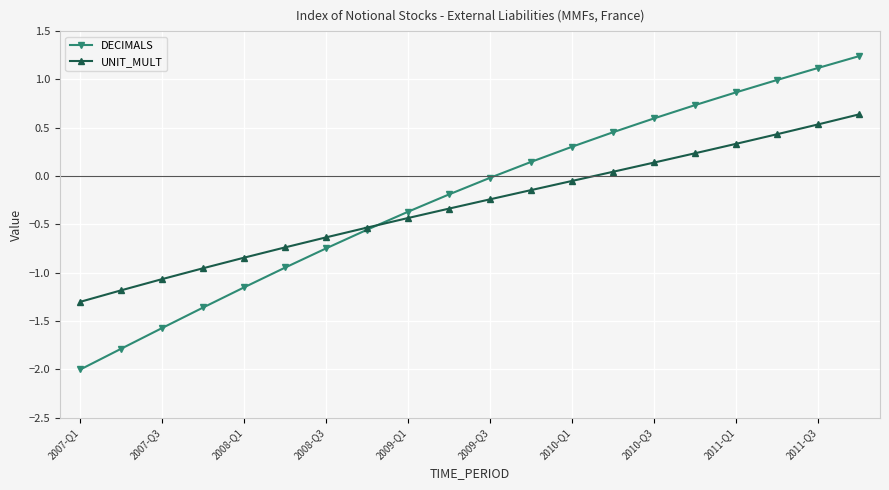

Does the chart have visible grid lines?

Yes